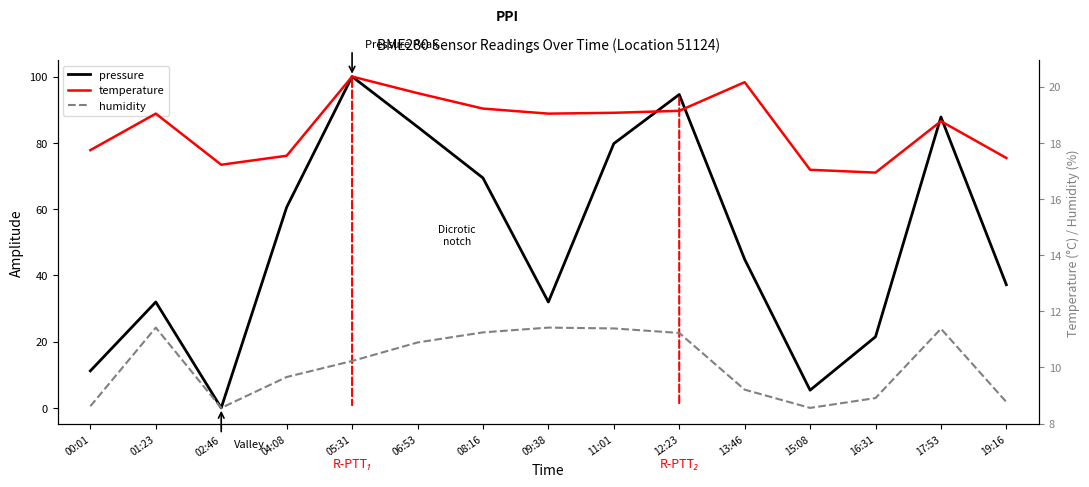

Rank the series at 11:01 from lowest to highest value.

humidity, temperature, pressure